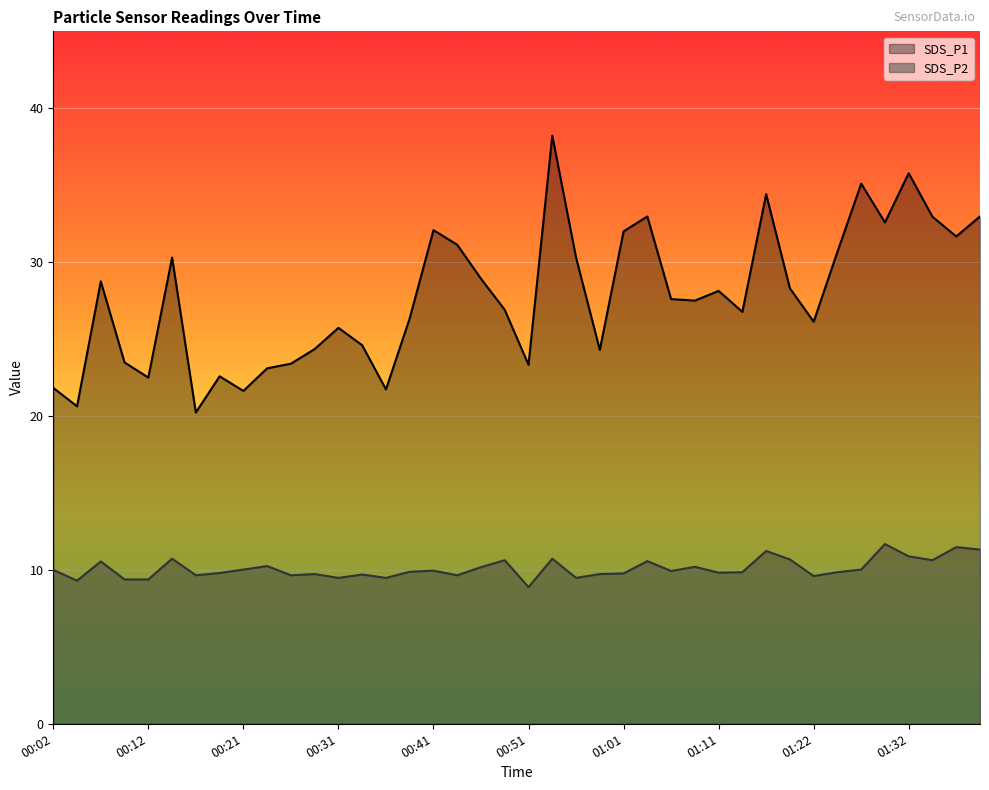

At which label is SDS_P1 closest to 29?

00:46